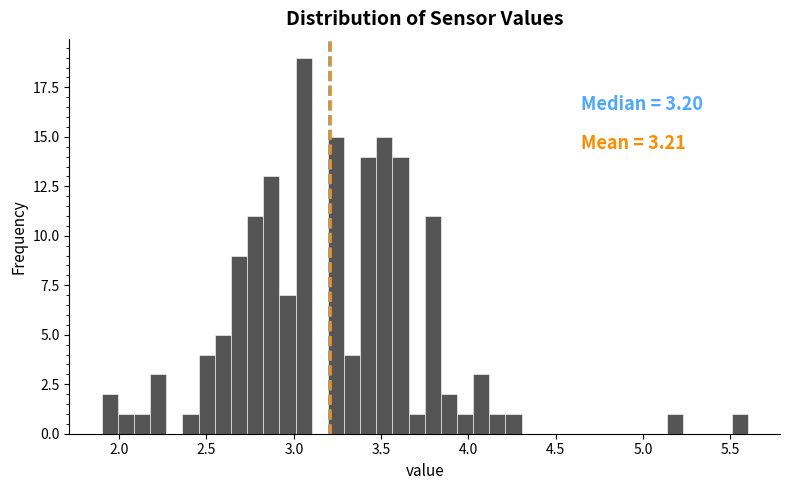

Read against the x-axis, roughly where is the centre of the tallest bar?

3.05